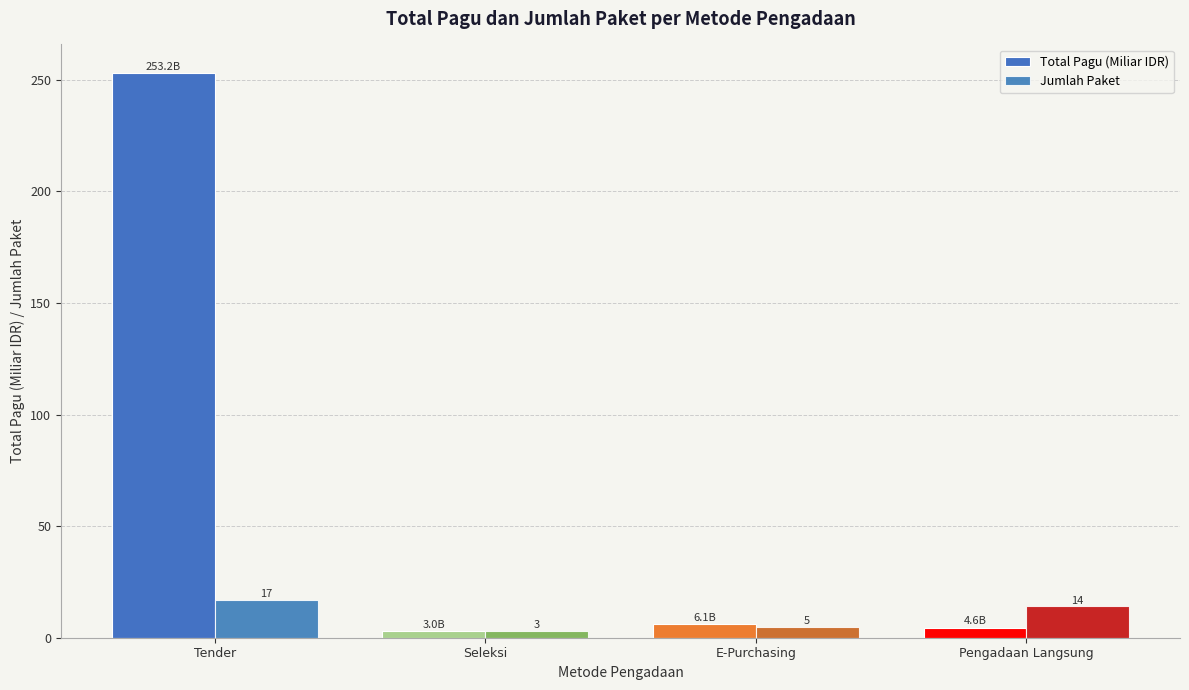

The value of Jumlah Paket at Pengadaan Langsung is 23.8. True or false?

False